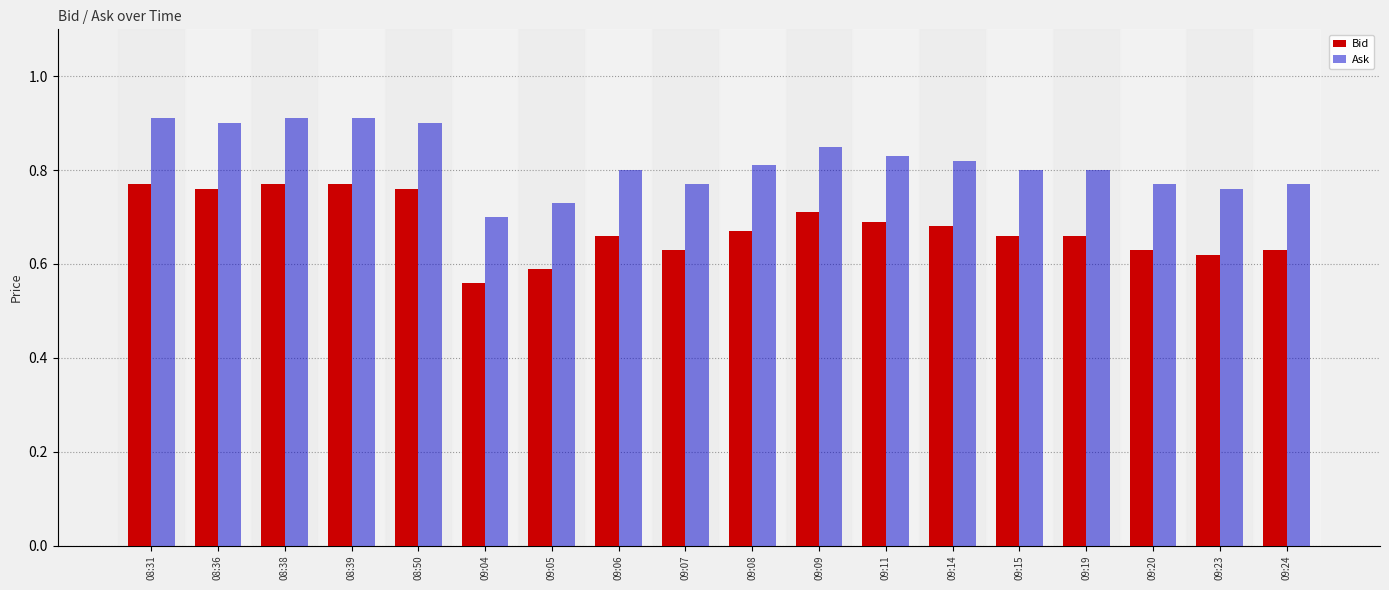

List the series in order of their overall mean, lowest first.

Bid, Ask